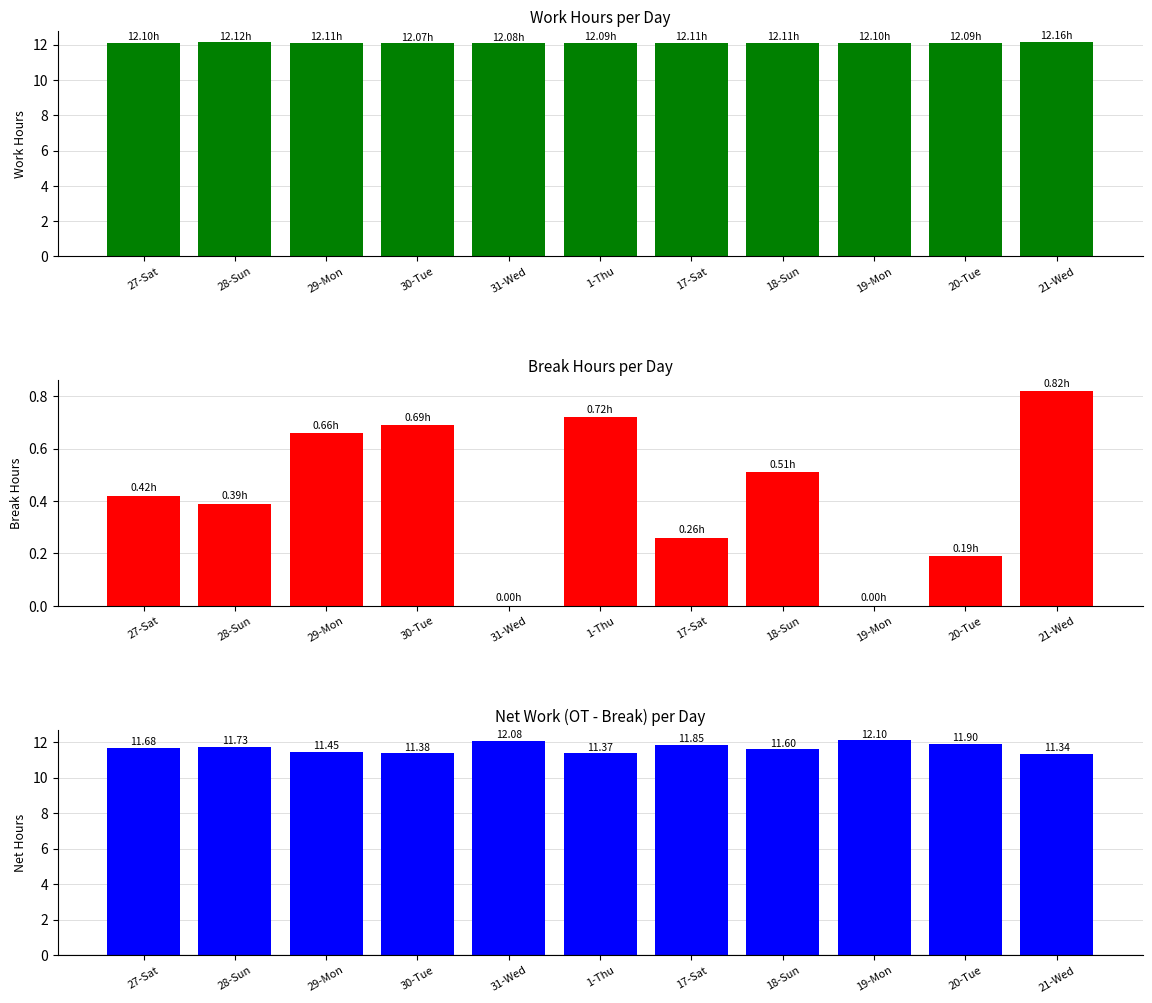

Which series has the largest range (max minus min)?

Break (hours)